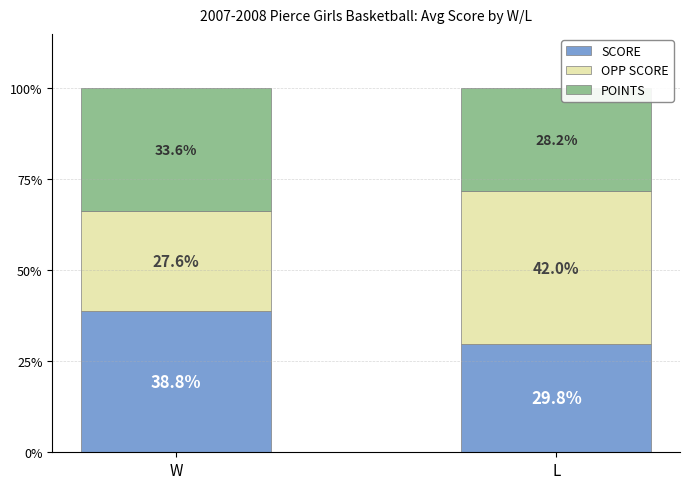

Reading left to right, transcribe the values for SCORE.

38.8	29.8